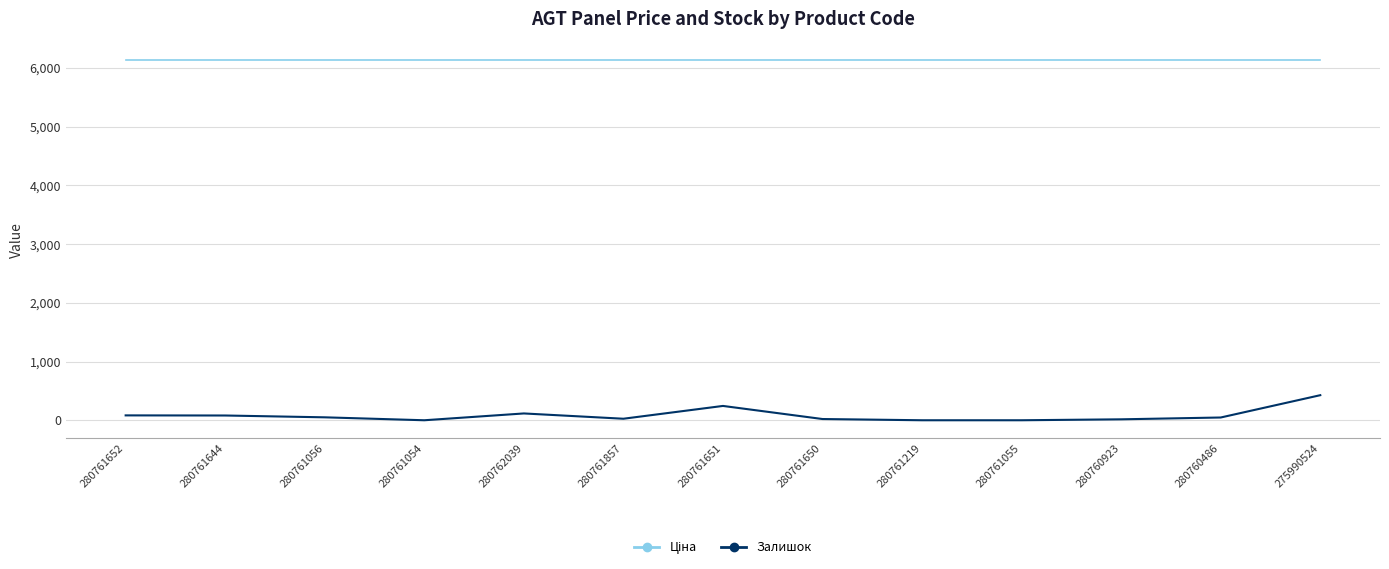

What is the difference between the maximum and minimum values in the Залишок series?

427.0